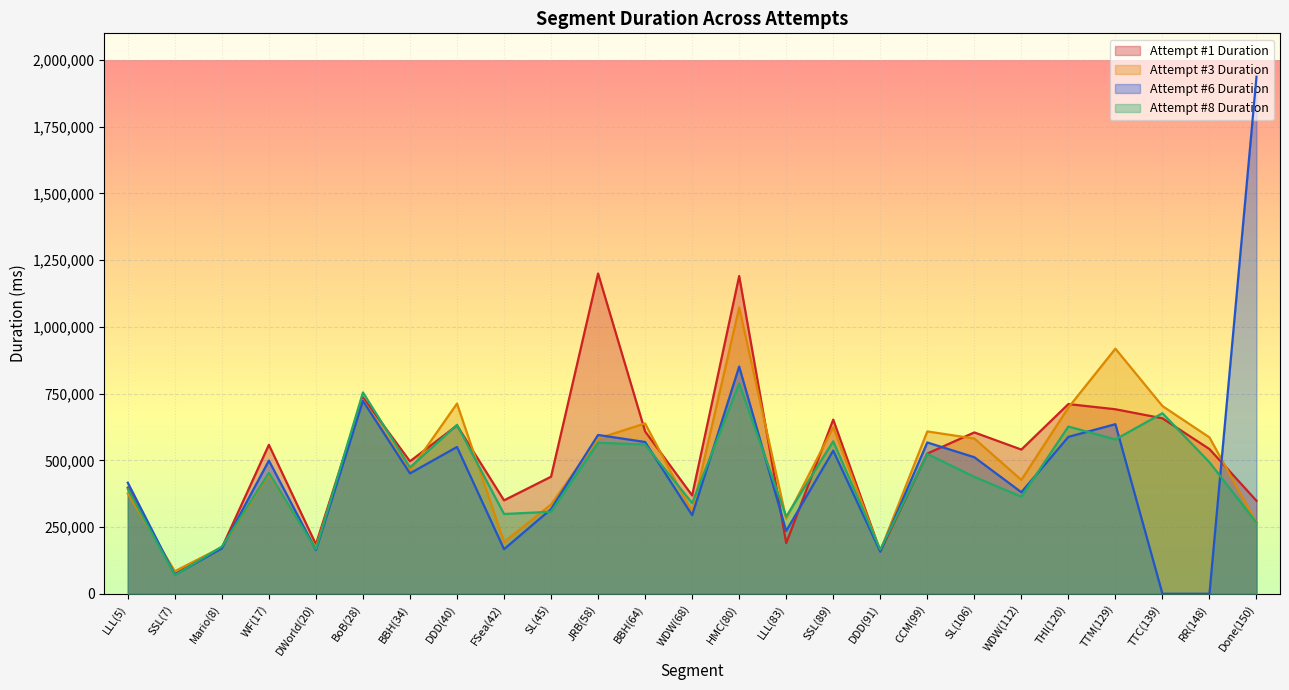

True or false: Attempt #6 Duration and Attempt #3 Duration intersect in this chart.

True